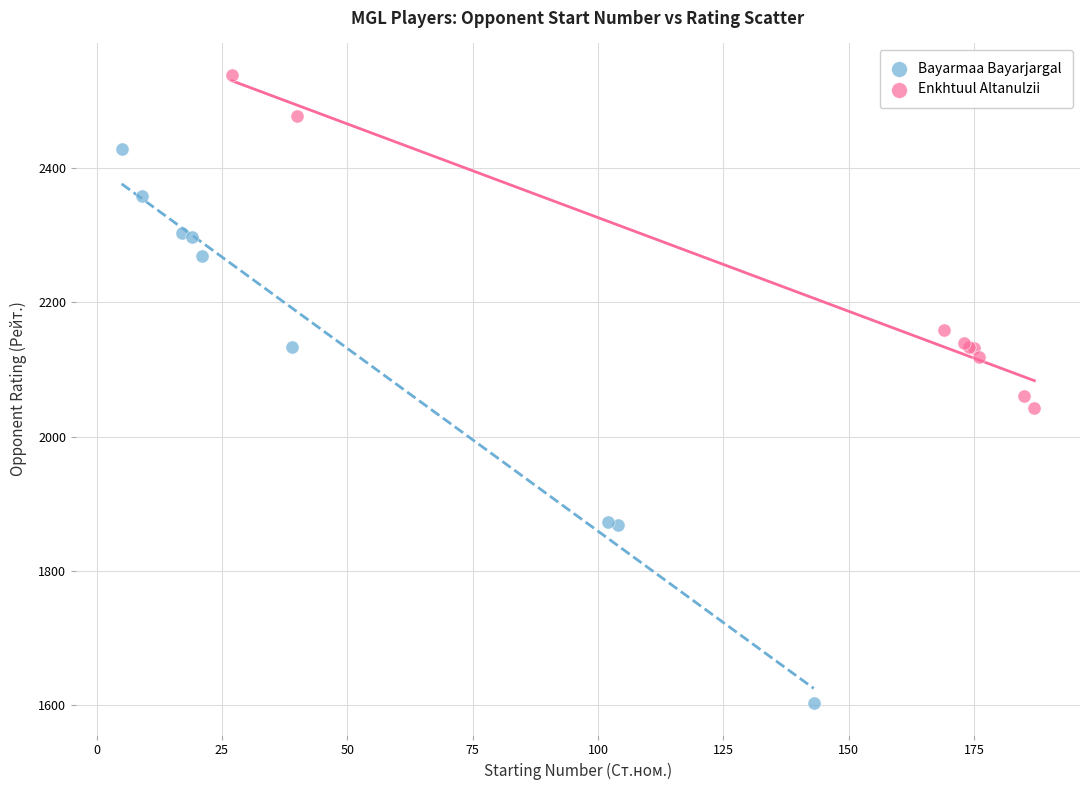

Which series has the largest Y range (max minus min)?

Bayarmaa Bayarjargal